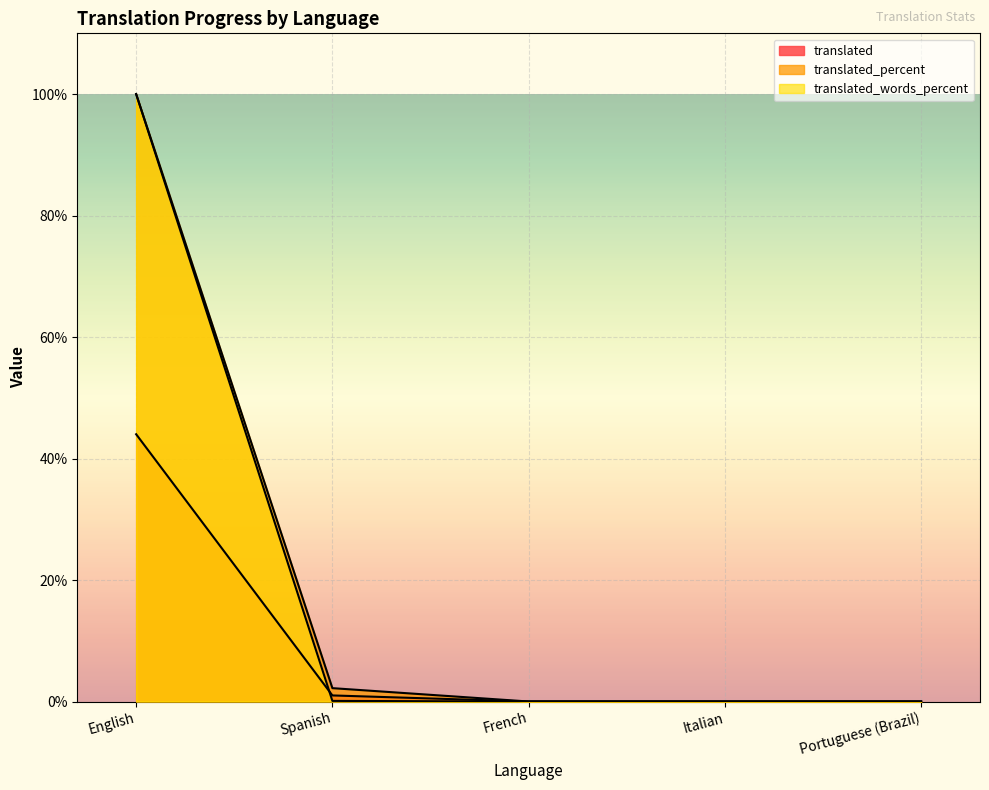

True or false: translated_words_percent has more than 2 points higher than both neighbors.

False